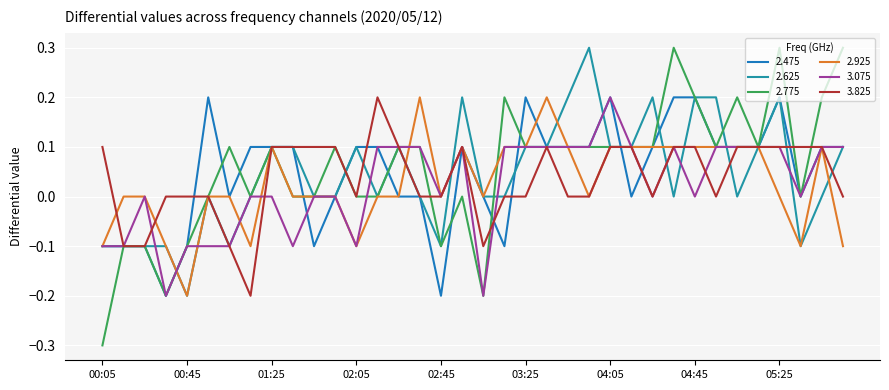

Reading left to right, list all the values displayed in this chart.

2.475: -0.1	-0.1	-0.1	-0.2	-0.1	0.2	-0.0	0.1	0.1	0.1	-0.1	-0.0	0.1	0.1	0.0	0.0	-0.2	0.1	0.0	-0.1	0.2	0.1	0.1	0.1	0.2	-0.0	0.1	0.2	0.2	0.1	0.1	0.1	0.2	-0.0	0.1	0.1
2.625: -0.1	-0.1	-0.1	-0.1	-0.2	0.0	-0.1	-0.0	0.1	0.1	-0.0	-0.0	0.1	0.0	0.1	0.0	-0.1	0.2	-0.0	-0.0	0.1	0.1	0.2	0.3	0.1	0.1	0.2	0.0	0.2	0.2	-0.0	0.1	0.2	-0.1	-0.0	0.1
2.775: -0.3	-0.1	-0.1	-0.2	-0.1	0.0	0.1	-0.0	0.1	-0.0	0.0	0.1	0.0	0.0	0.1	0.1	-0.1	0.0	-0.2	0.2	0.1	0.1	0.1	0.1	0.1	0.1	0.1	0.3	0.2	0.1	0.2	0.1	0.3	-0.0	0.2	0.3
2.925: -0.1	-0.0	0.0	-0.1	-0.2	-0.0	-0.0	-0.1	0.1	0.0	0.0	-0.0	-0.1	0.0	0.0	0.2	0.0	0.1	-0.0	0.1	0.1	0.2	0.1	-0.0	0.1	0.1	0.1	0.1	0.1	0.1	0.1	0.1	0.0	-0.1	0.1	-0.1
3.075: -0.1	-0.1	-0.0	-0.2	-0.1	-0.1	-0.1	0.0	0.0	-0.1	0.0	0.0	-0.1	0.1	0.1	0.1	-0.0	0.1	-0.2	0.1	0.1	0.1	0.1	0.1	0.2	0.1	-0.0	0.1	-0.0	0.1	0.1	0.1	0.1	0.0	0.1	0.1
3.825: 0.1	-0.1	-0.1	-0.0	-0.0	-0.0	-0.1	-0.2	0.1	0.1	0.1	0.1	-0.0	0.2	0.1	-0.0	0.0	0.1	-0.1	0.0	0.0	0.1	0.0	-0.0	0.1	0.1	-0.0	0.1	0.1	-0.0	0.1	0.1	0.1	0.1	0.1	0.0